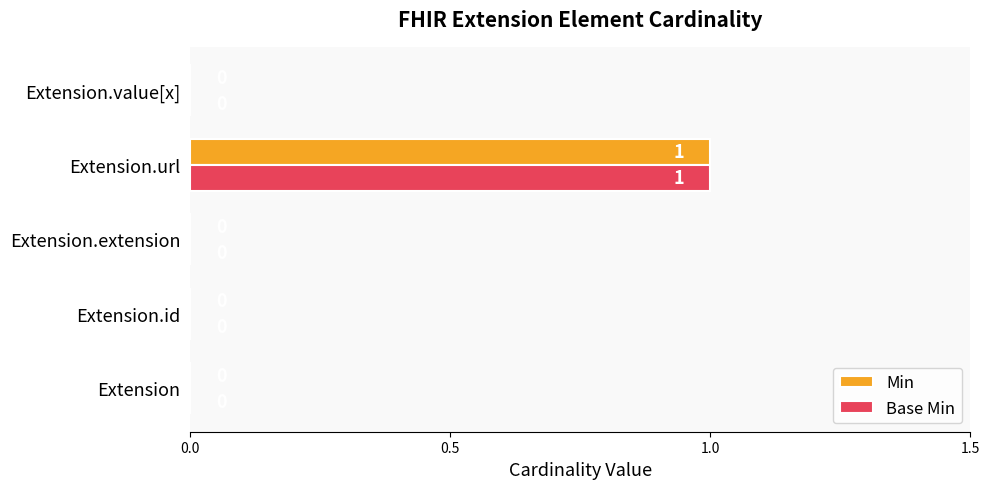

The Base Min series shows -1 at Extension.value[x]. True or false?

False